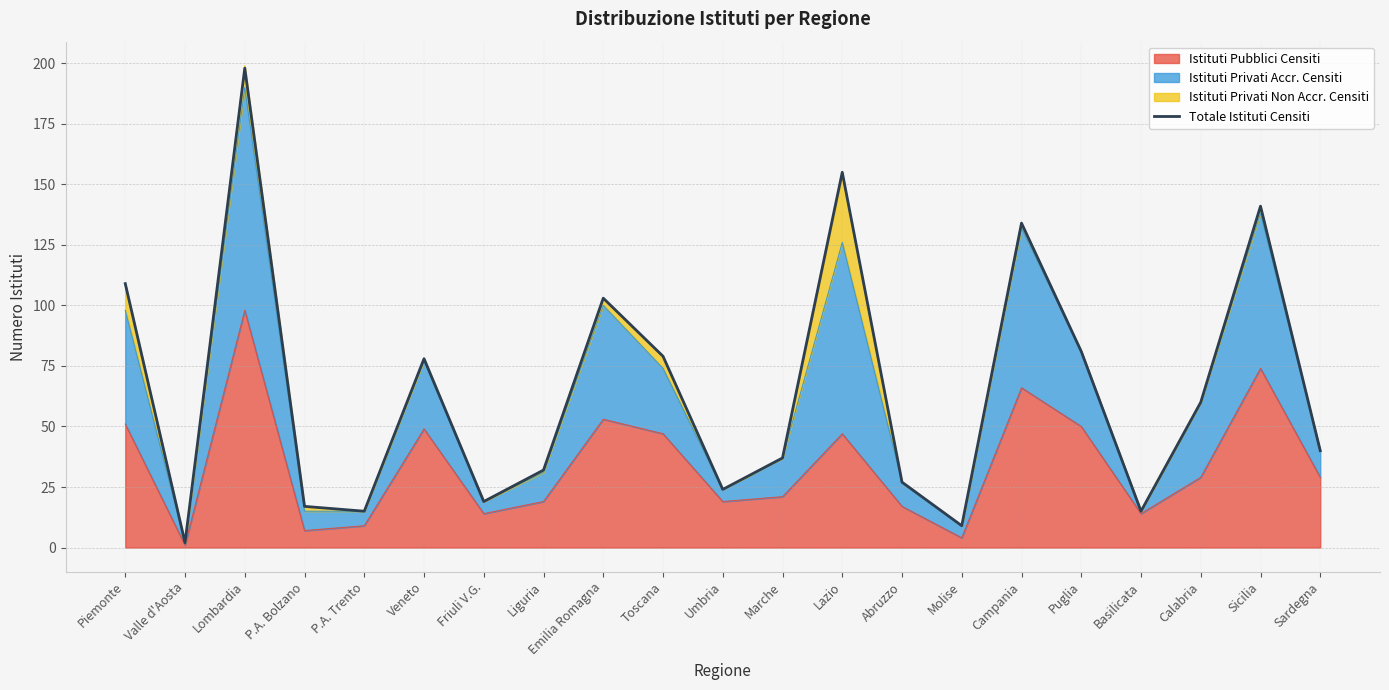

What is the value of the 7th point from the left?

19